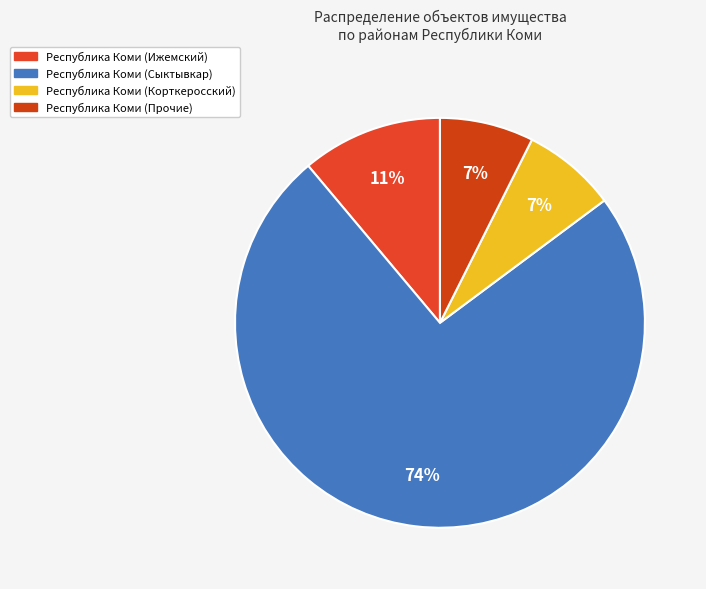

Count the number of slices in the pie.

4